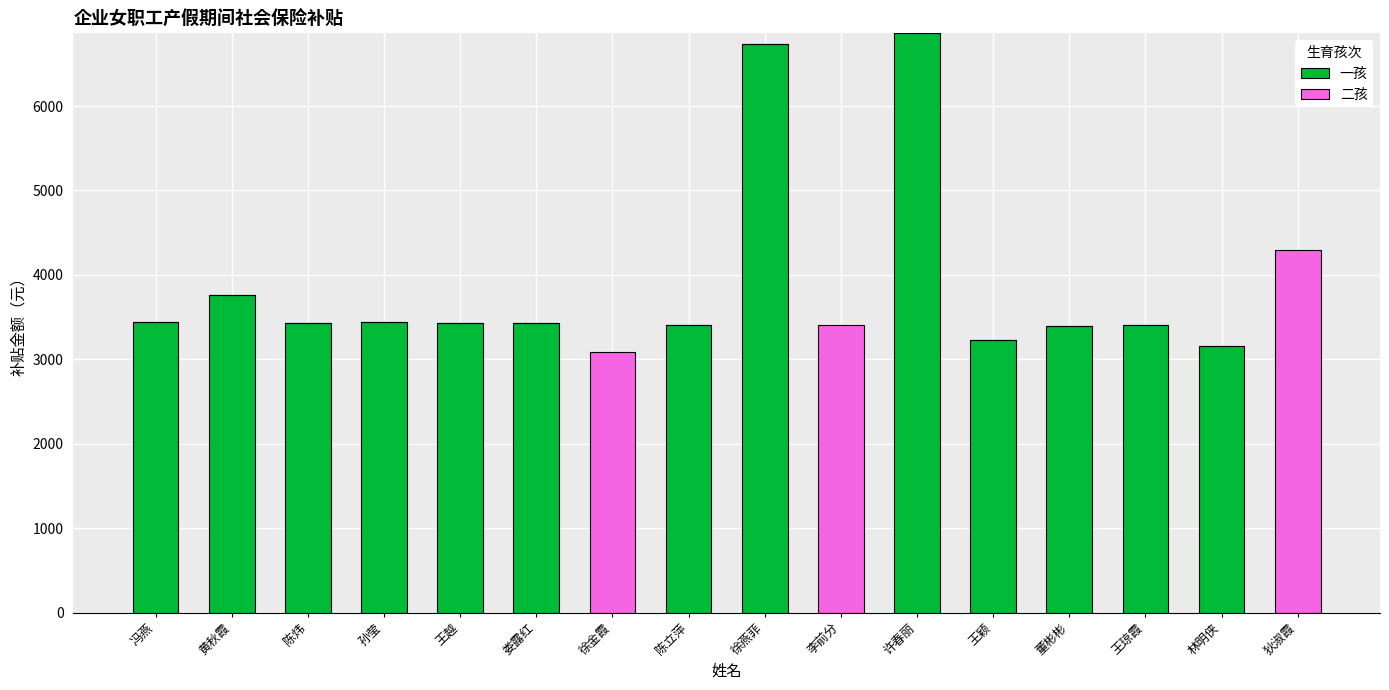

What is the highest value of the 一孩 series?

6860.9